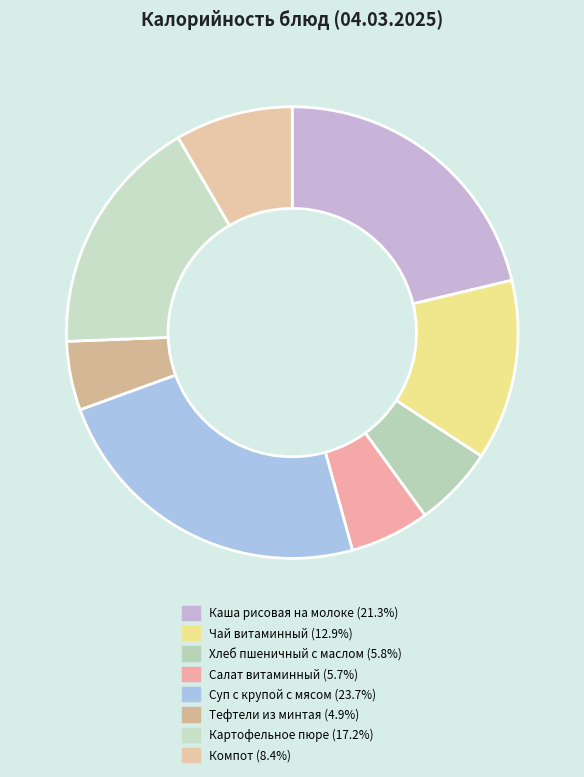

Does any single category account for the majority?

No